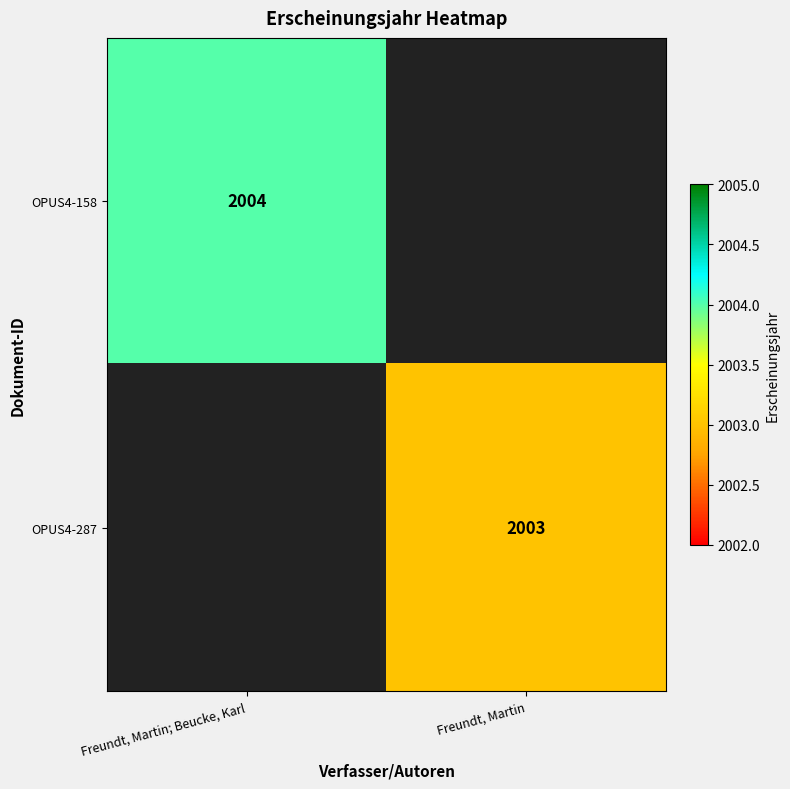

The OPUS4-287 series shows 1166 at Freundt, Martin. True or false?

False